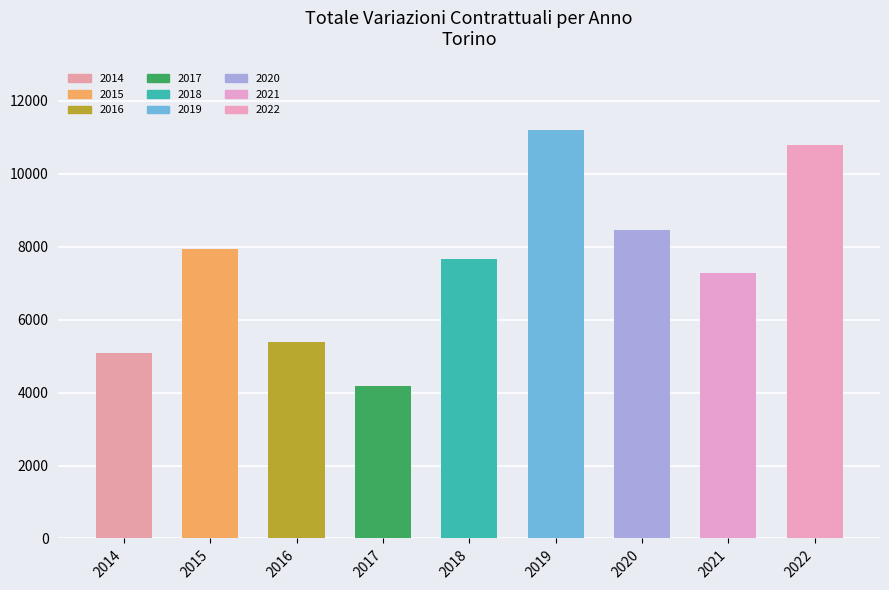

Between 2016 and 2022, which is larger?

2022